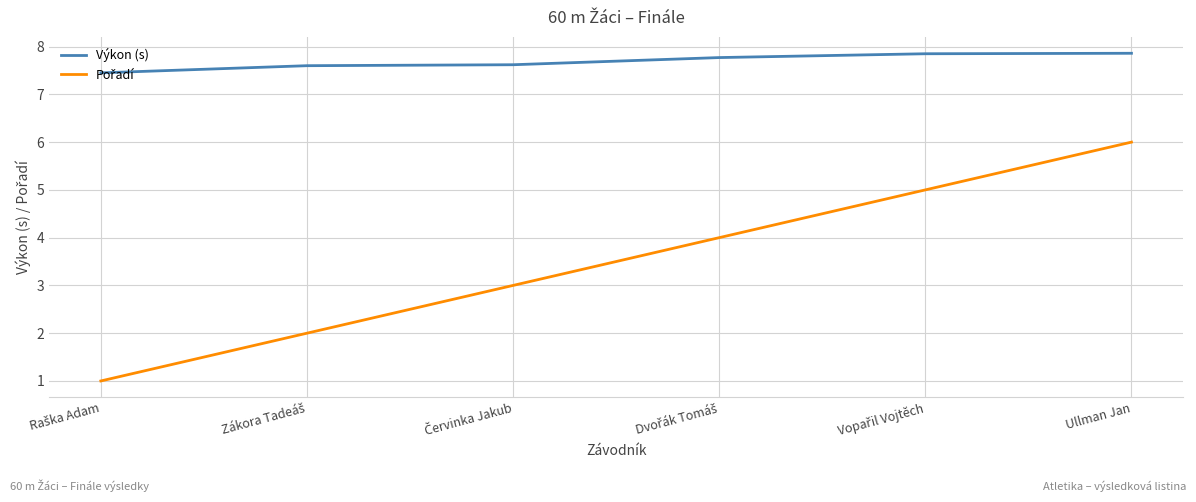

The Výkon (s) series shows 7.9 at Ullman Jan. True or false?

True